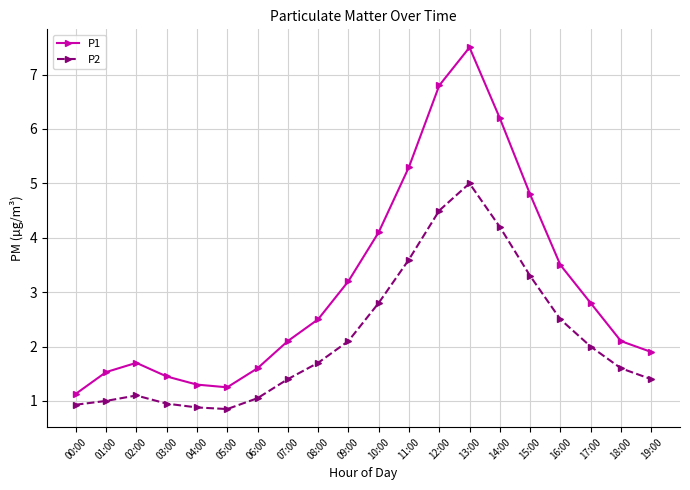

How many data points does each series have?

20